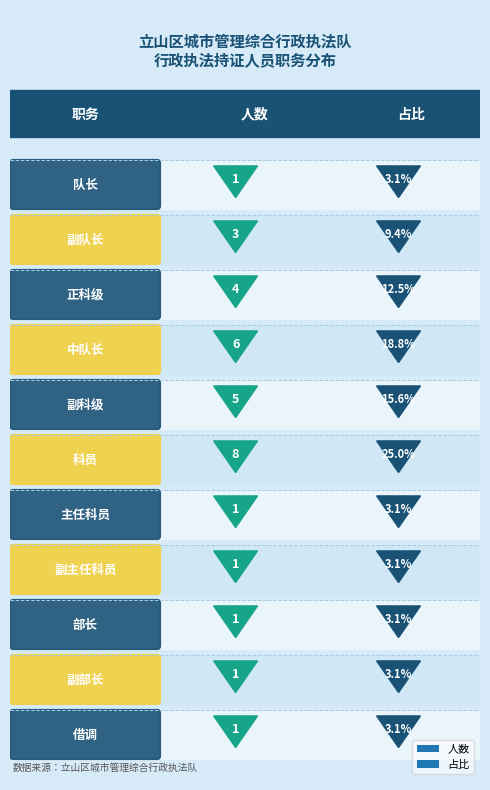

What is the difference between the values at 正科级 and 中队长?

2